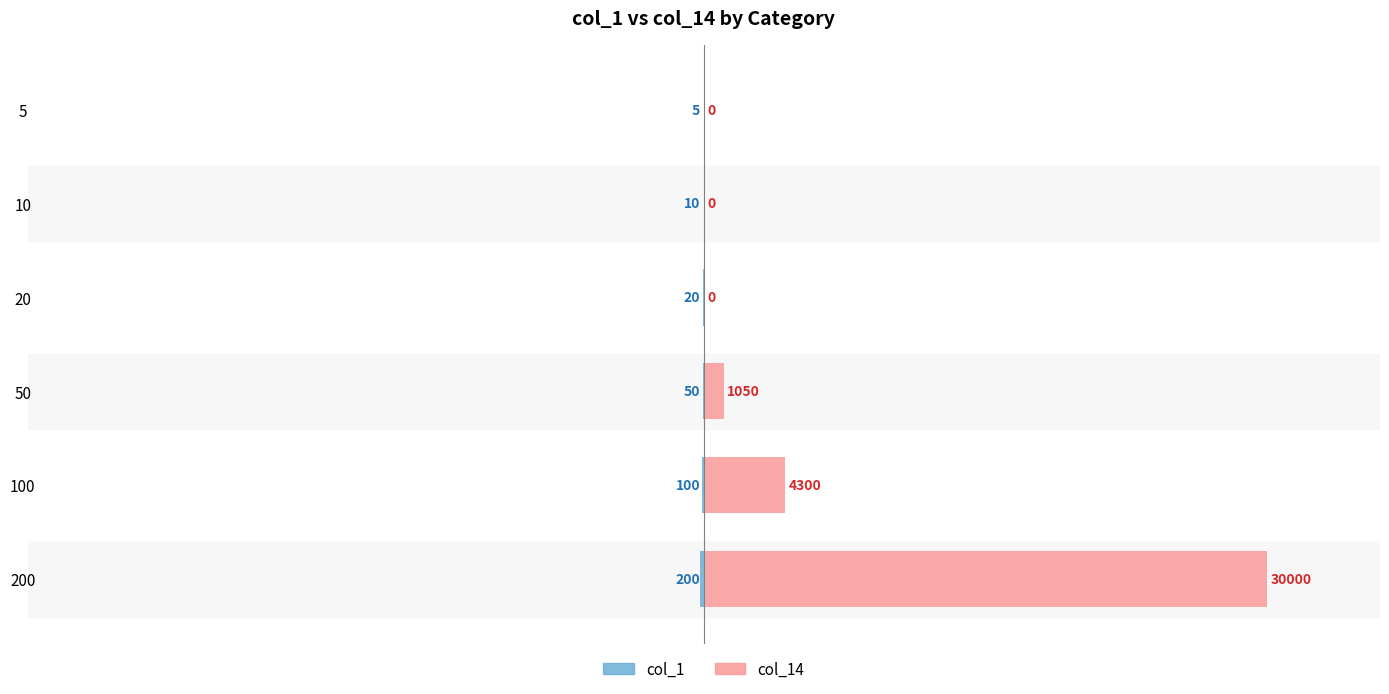

What is the maximum value shown in the chart?

30000